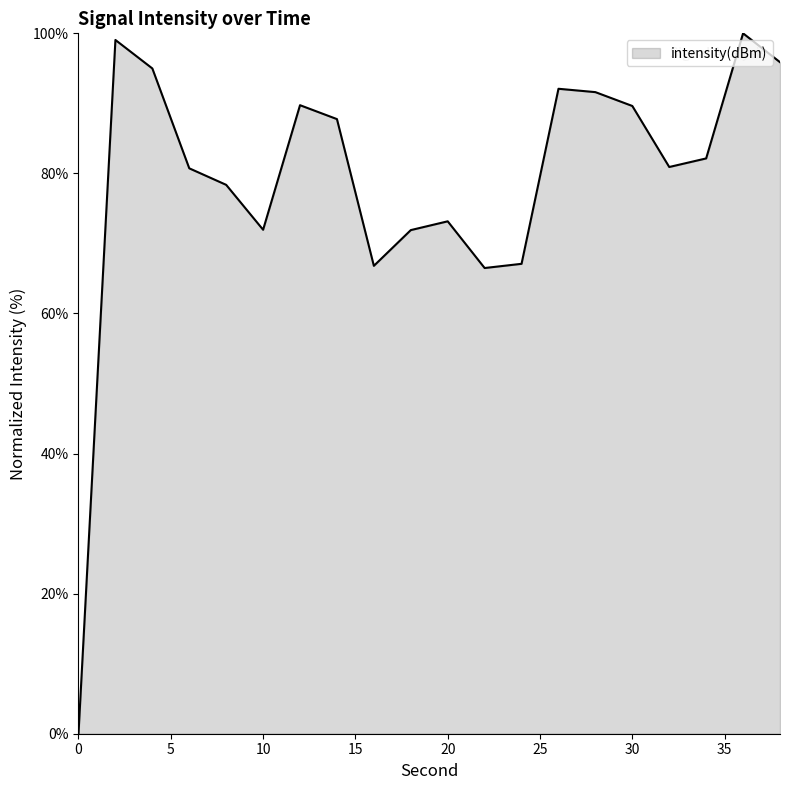

What is the average value?

79.0